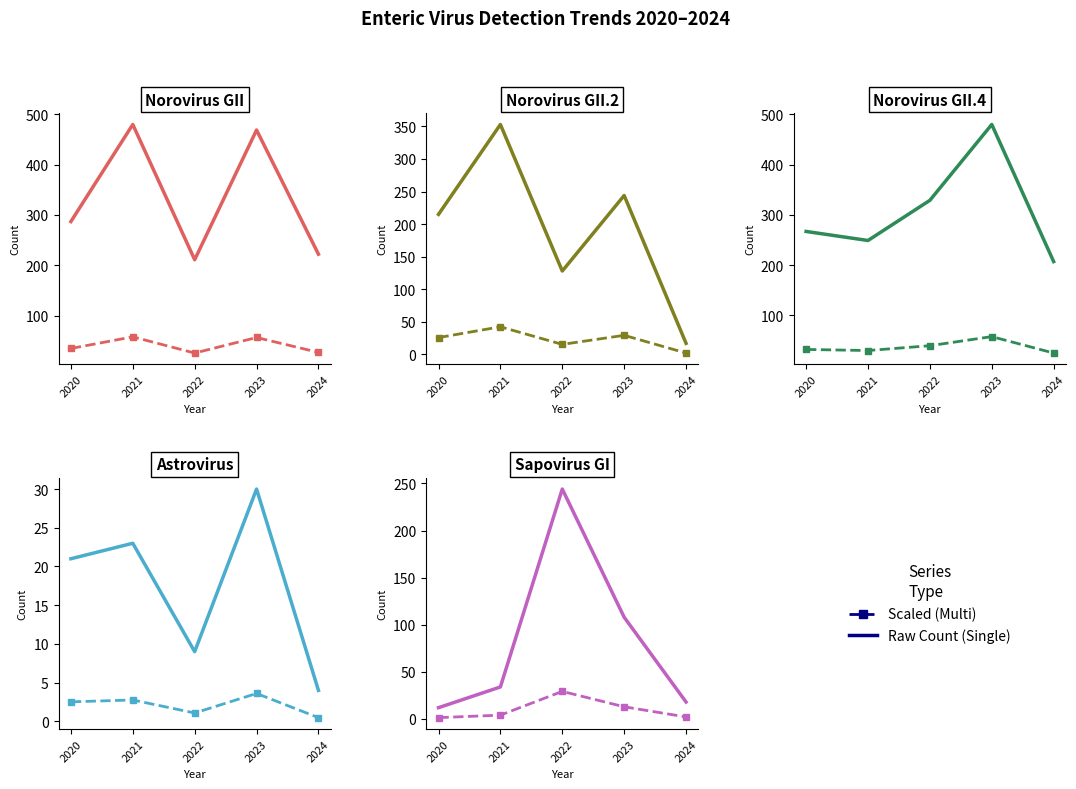

True or false: Norovirus GII.2 has a value of 158.9 at 2023.

False